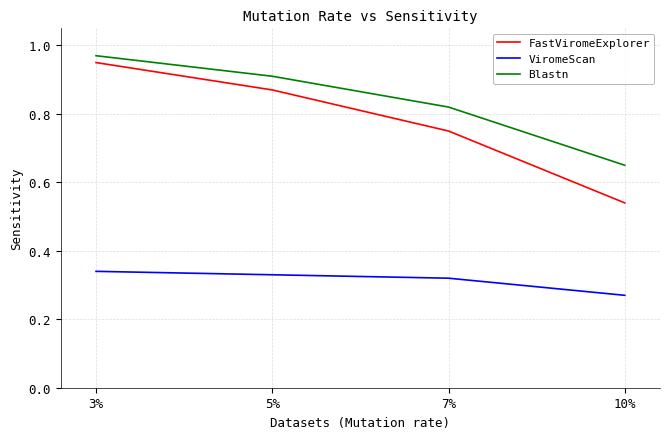

What is the difference between the maximum and minimum values in the FastViromeExplorer series?

0.4